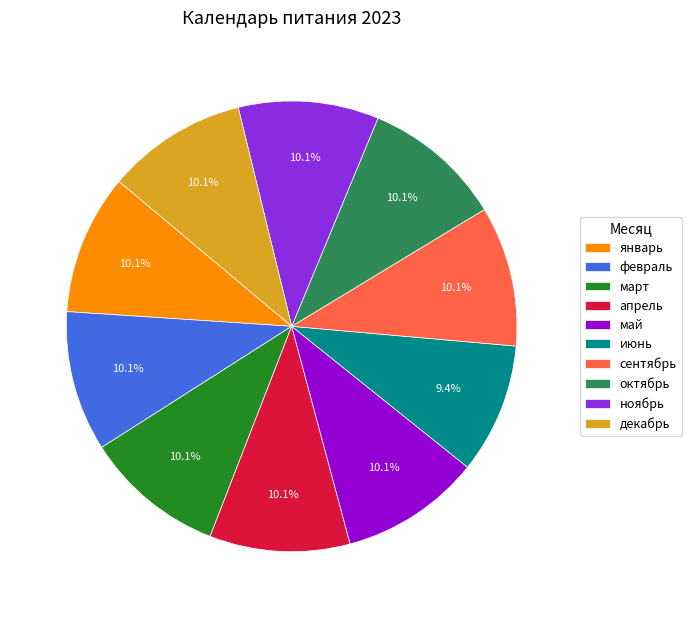

Count the number of slices in the pie.

10